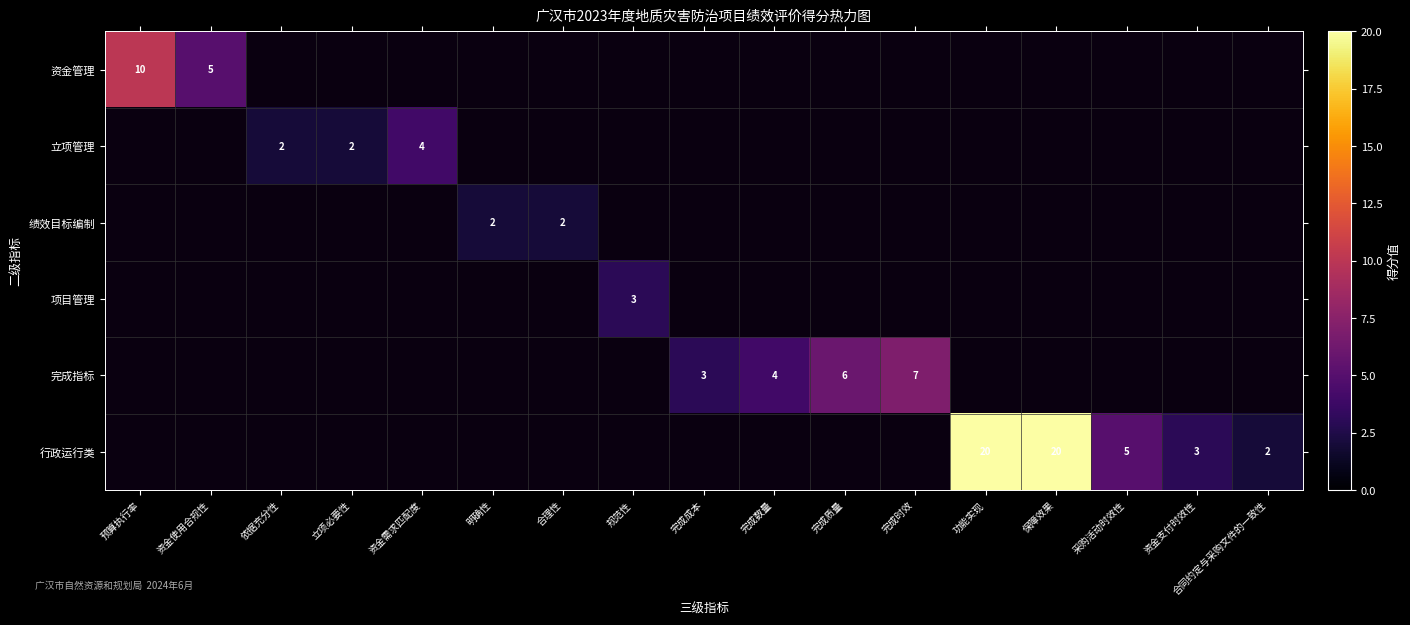

The 行政运行类 series shows 3 at 资金支付时效性. True or false?

True